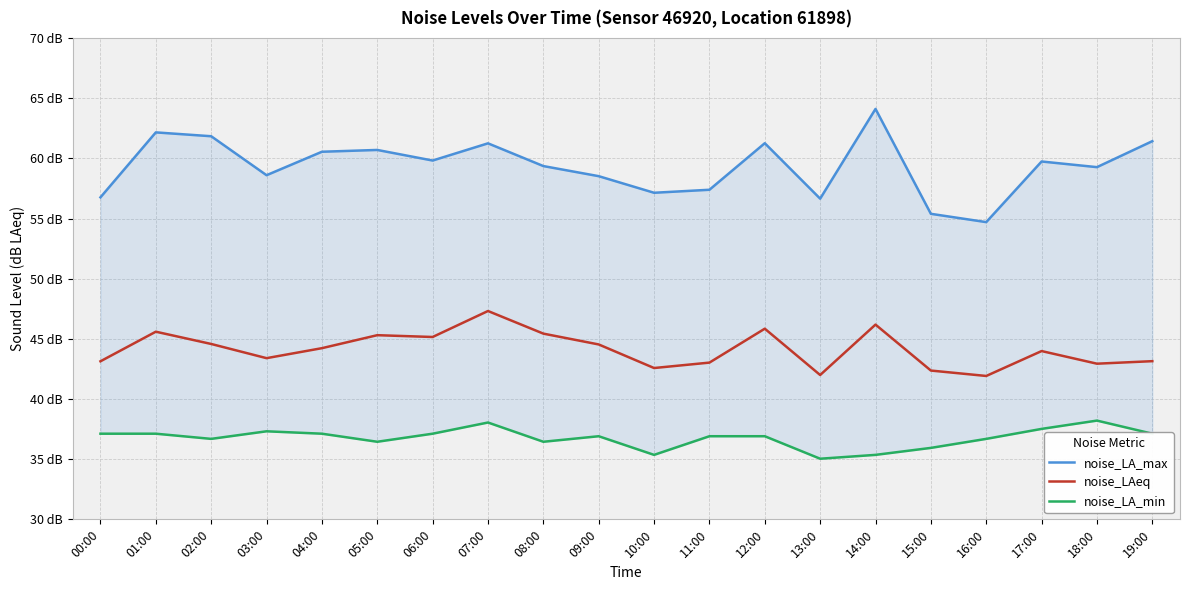

The value of noise_LAeq at 17:00 is 44.0. True or false?

True